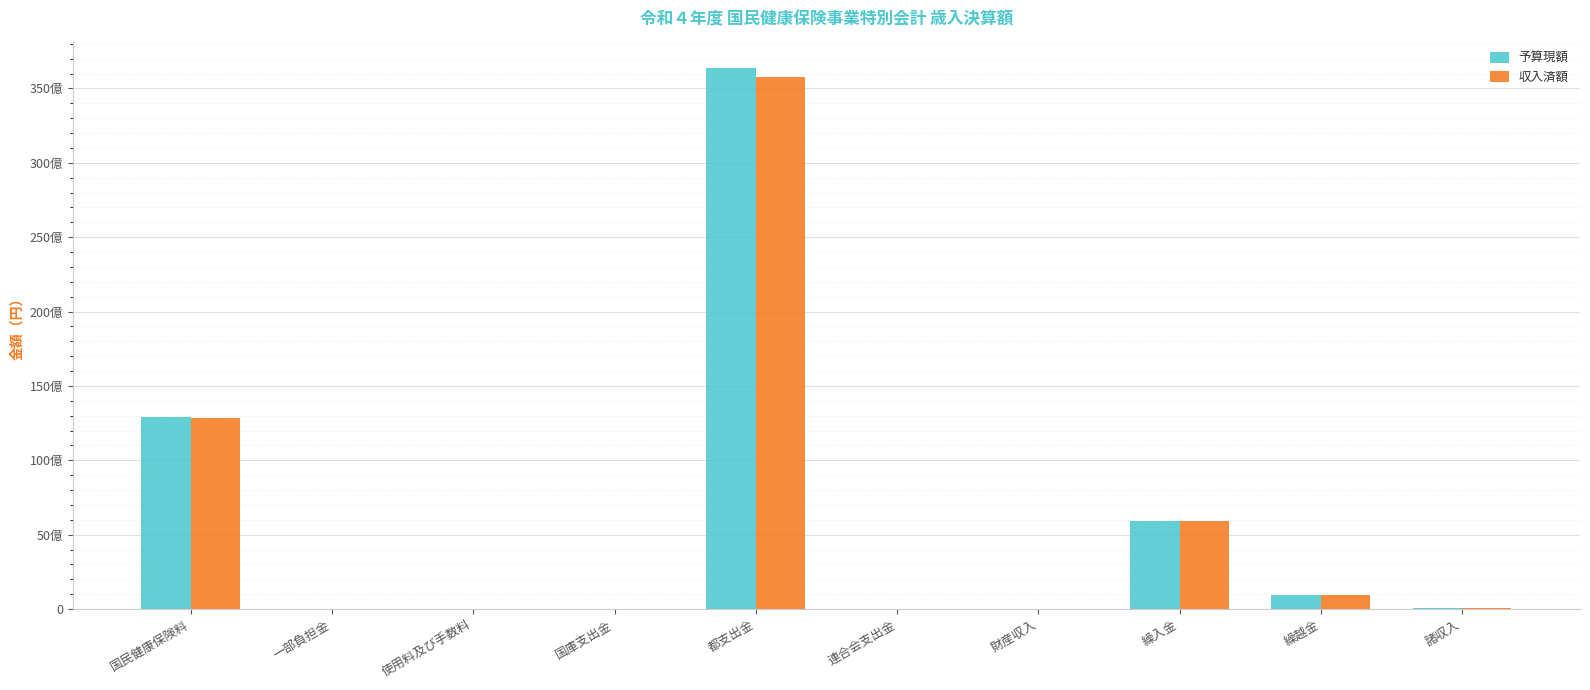

True or false: 収入済額 has a value of 912096281 at 繰越金.

True